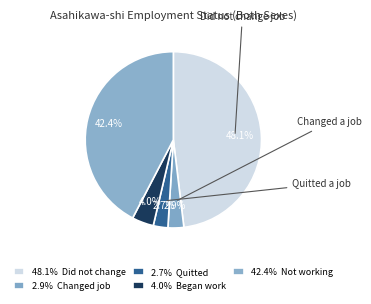

To the nearest percent, what is the average slice percentage?

20%